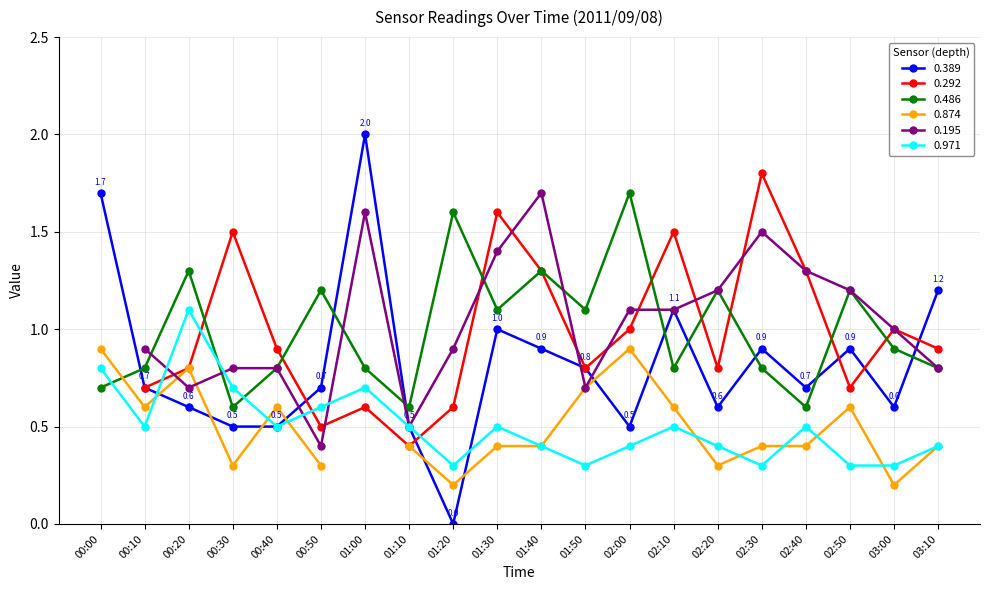

How many interior local peaks does the 0.486 series have?

7